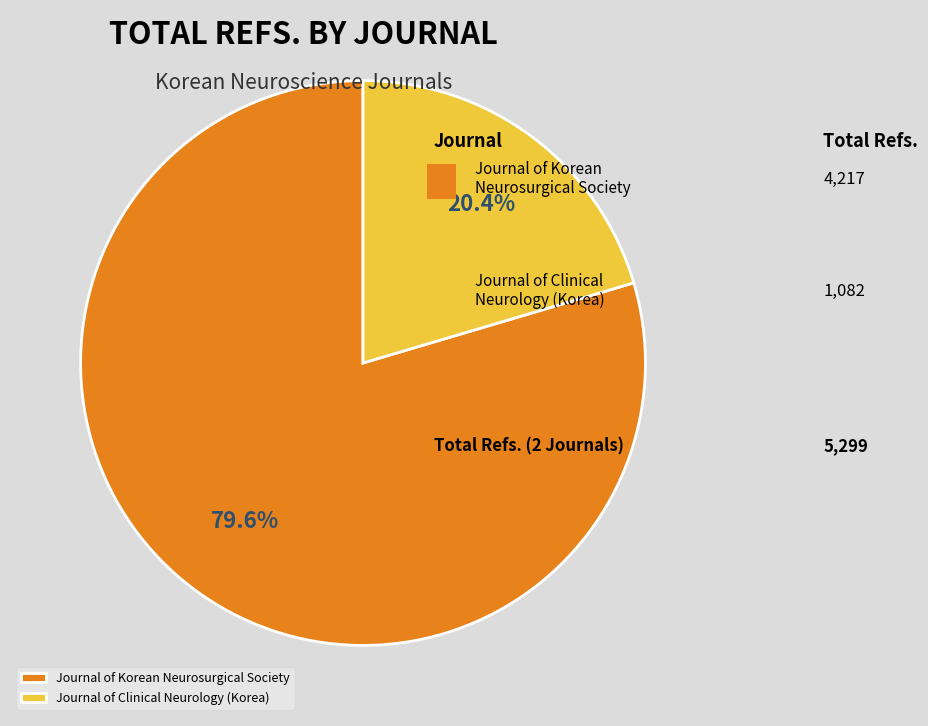

Which slice is the largest?

Journal of Korean Neurosurgical Society